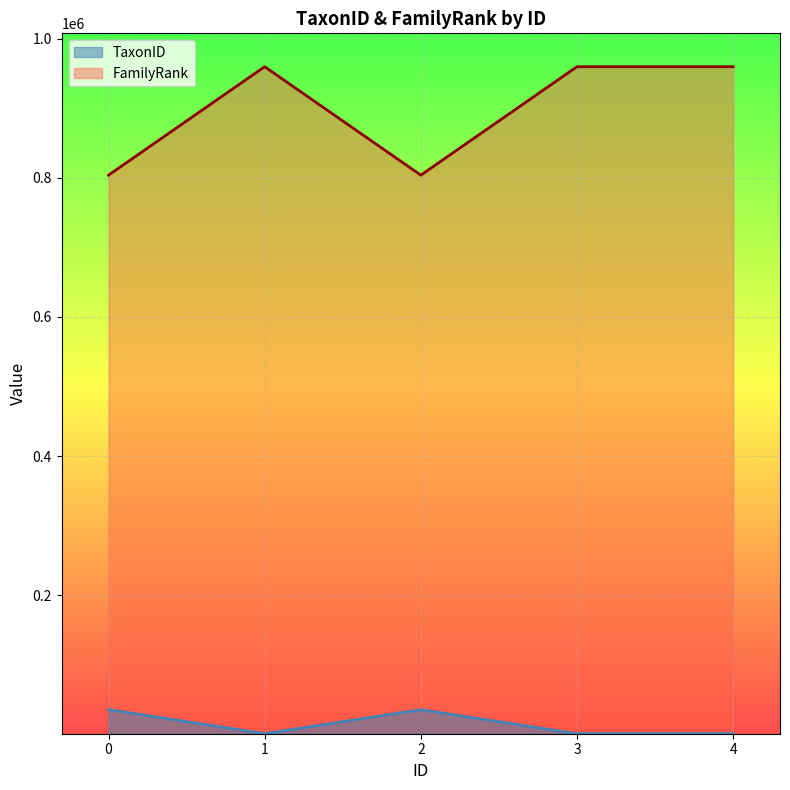

What is the value of the TaxonID point at the 5th from the left?

593